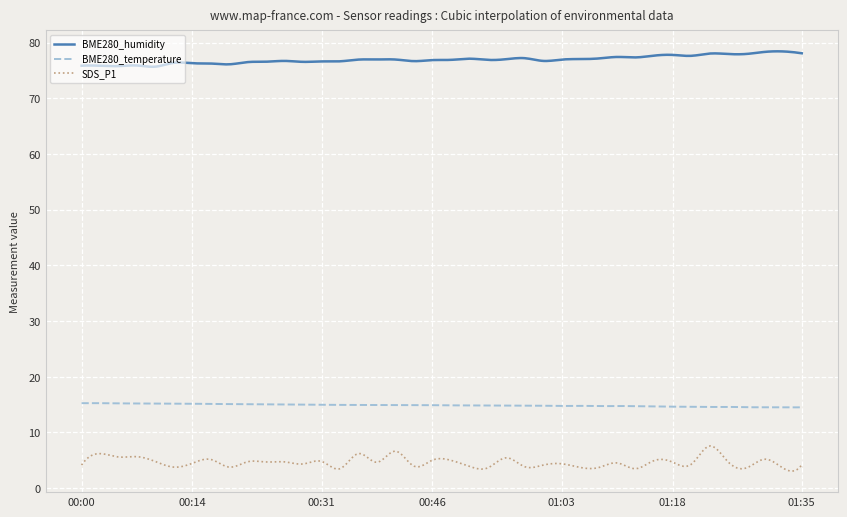

What is the minimum value for BME280_temperature?

14.5